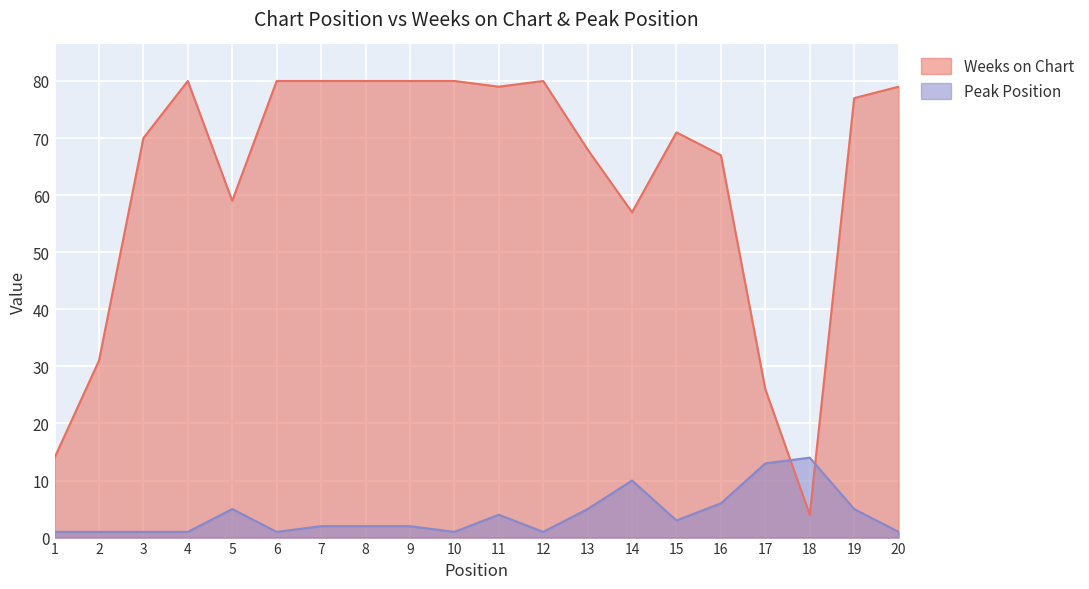

Which series changed the most between 1 and 14?

Weeks on Chart